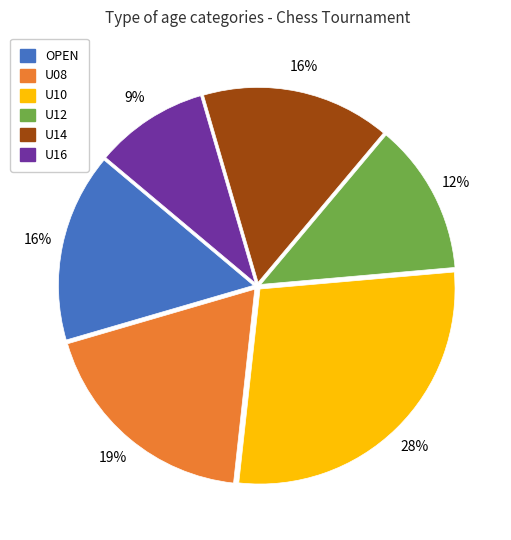

Do U12 and OPEN together represent more than half of the pie?

No